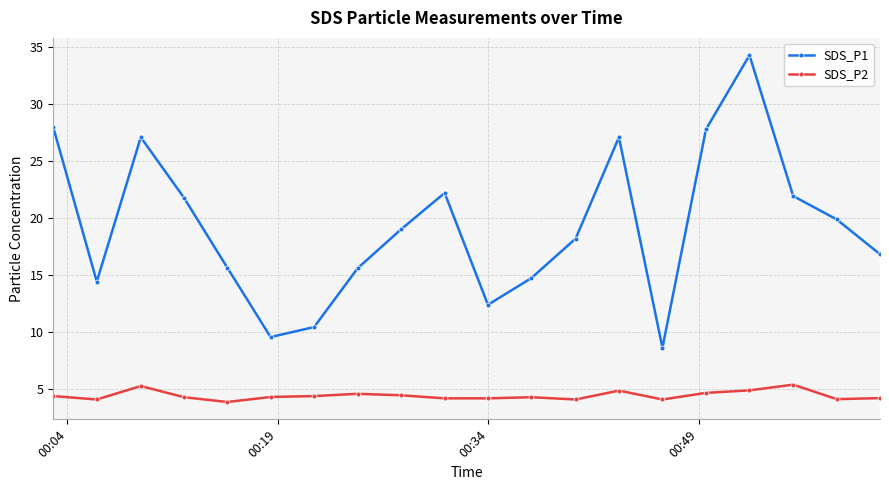

True or false: SDS_P2 has more than 2 interior local peaks.

True